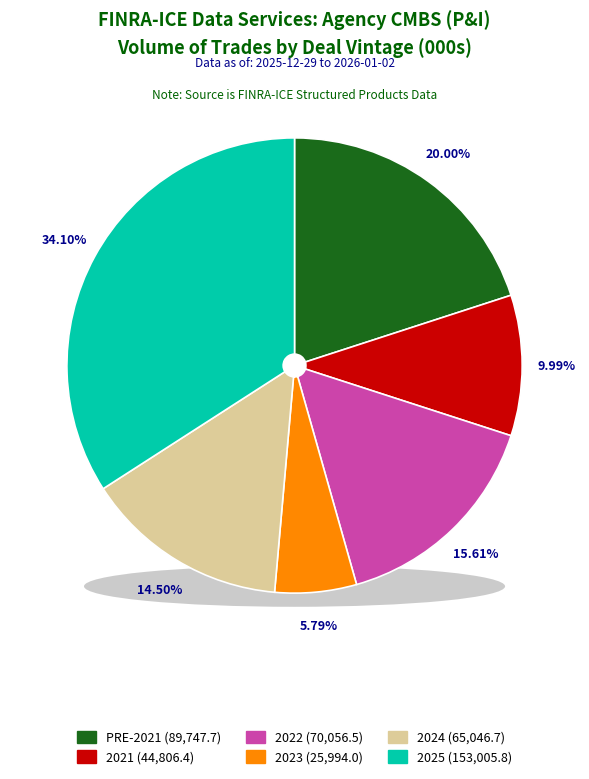

To the nearest percent, what is the combined percentage of 2025 and 2023?

40%